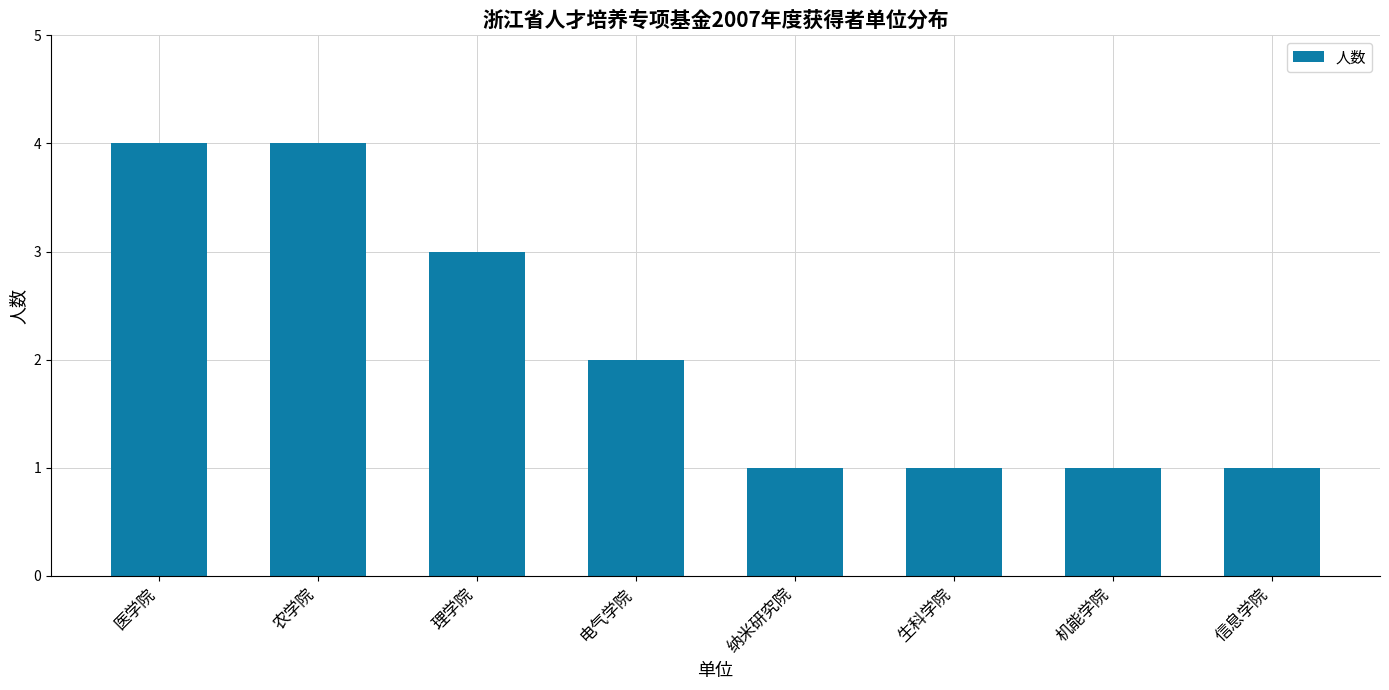

What is the average value?

2